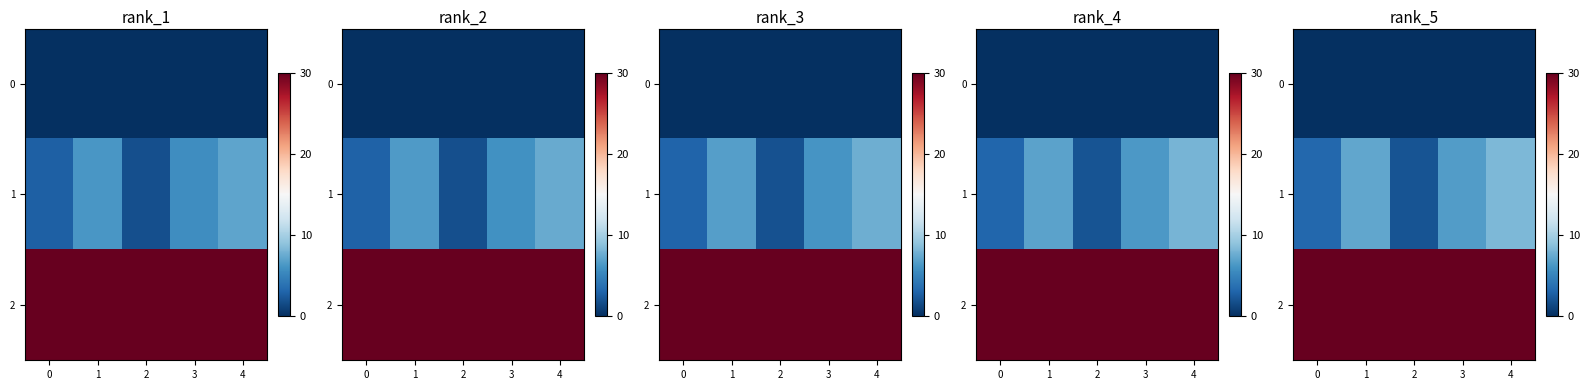

True or false: 0 has a value of 0.0 at 0.

True